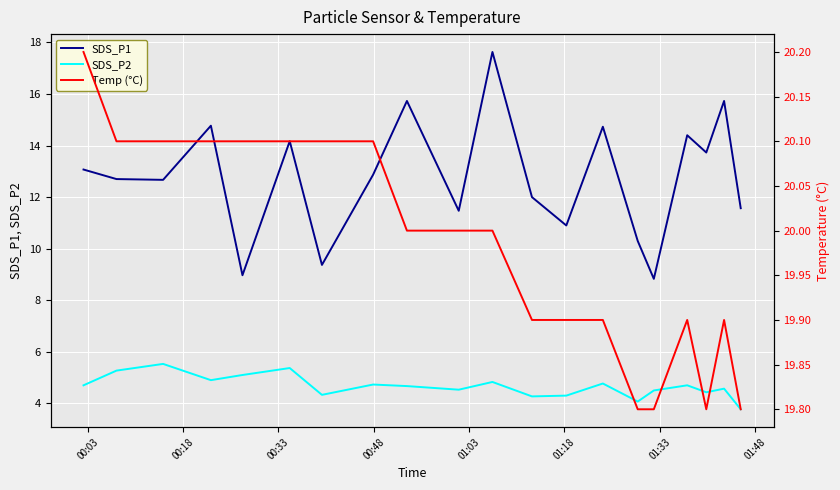

What is the highest value of the SDS_P2 series?

5.5